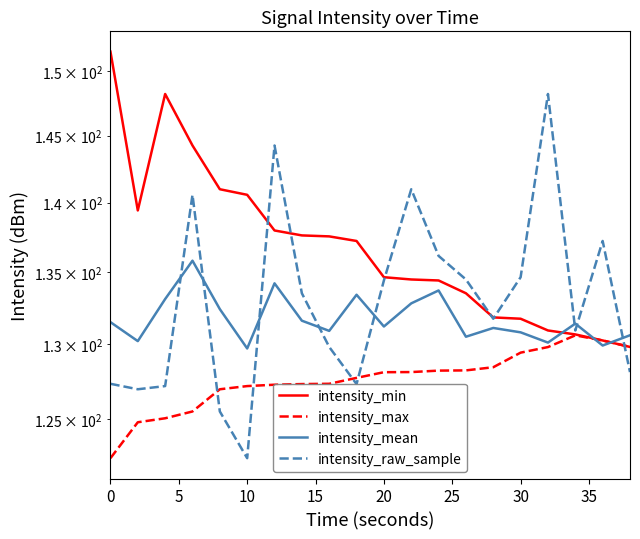

What is the difference between the maximum and second lowest values in the intensity_mean series?

5.9